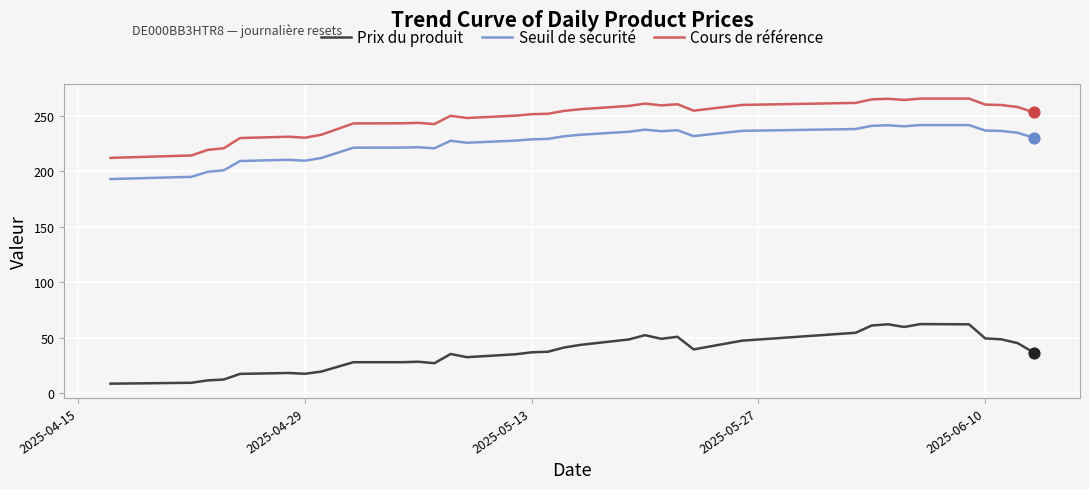

Which series has the largest total across all categories?

Cours de référence